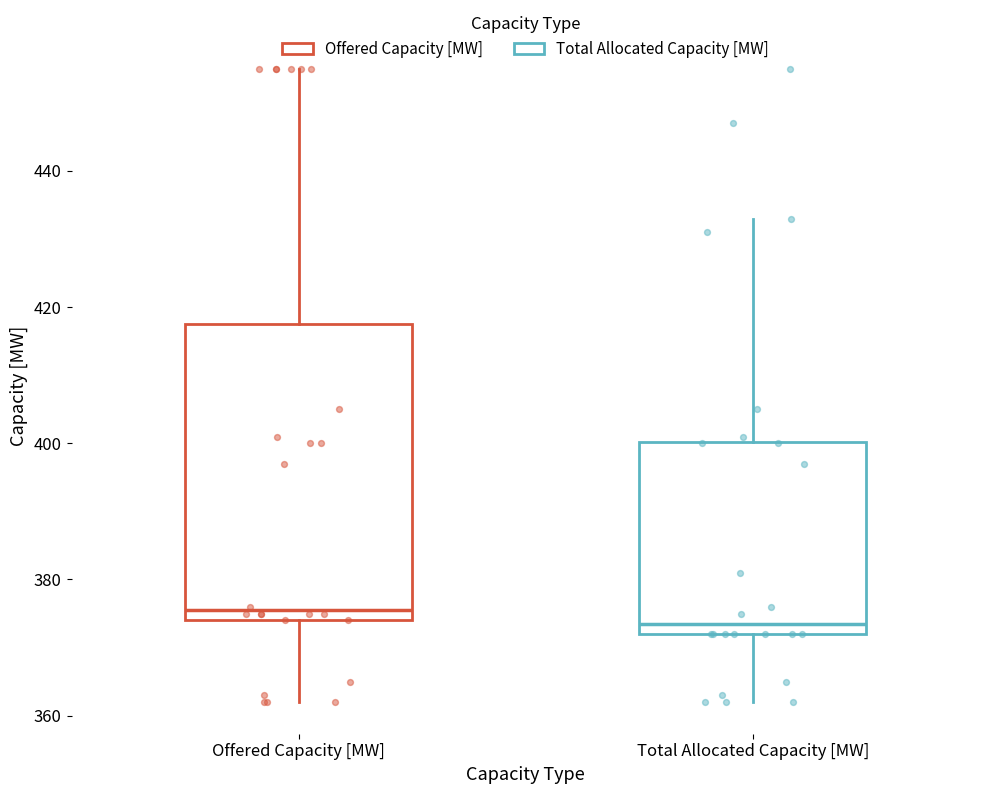

Where does the lower whisker of the box for Total Allocated Capacity [MW] end on the y-axis? The values are not printed on the chart, so give them approximately, as read against the axis.

362